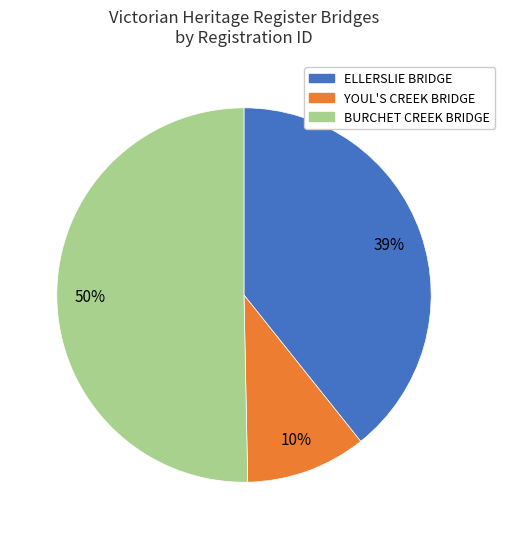

To the nearest percent, what percentage of the pie is YOUL'S CREEK BRIDGE?

10%